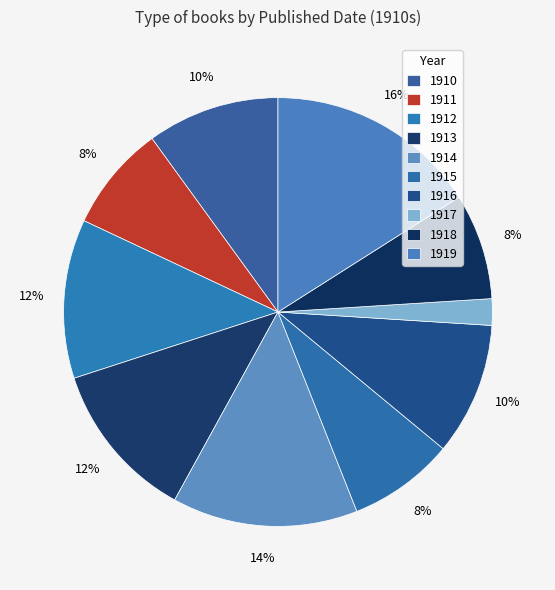

Is there a majority slice in this chart?

No